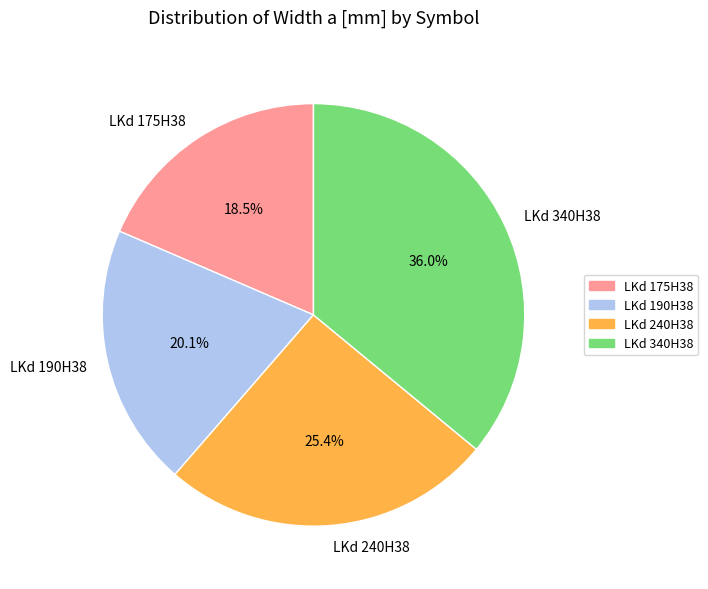

Is it true that LKd 190H38 is 12% of the pie?

False